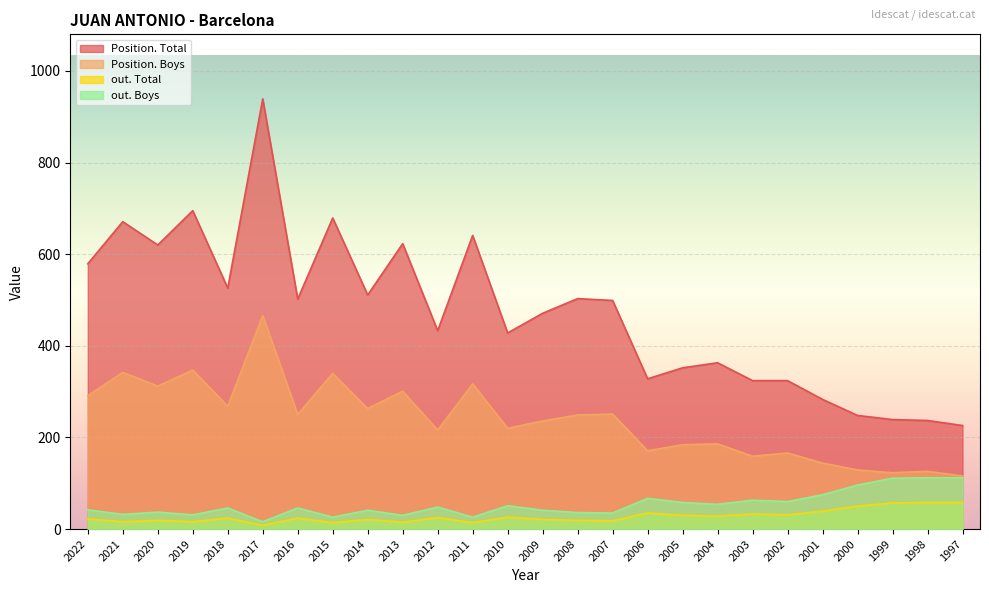

How many series are shown in this chart?

4